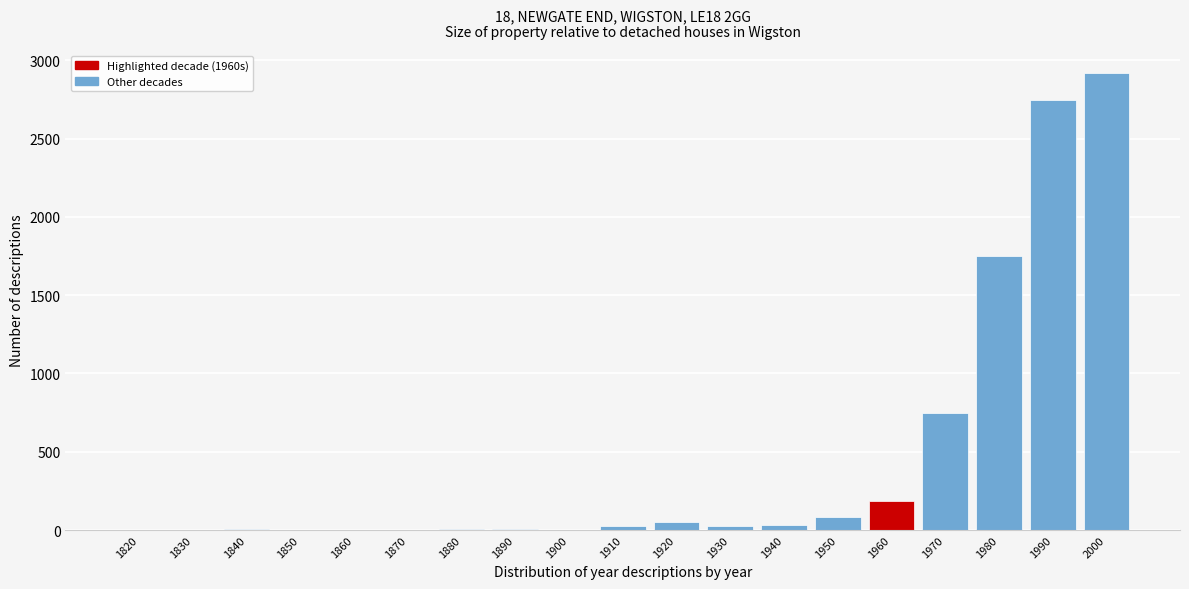

Is it true that the value at 2000 is 623?

False